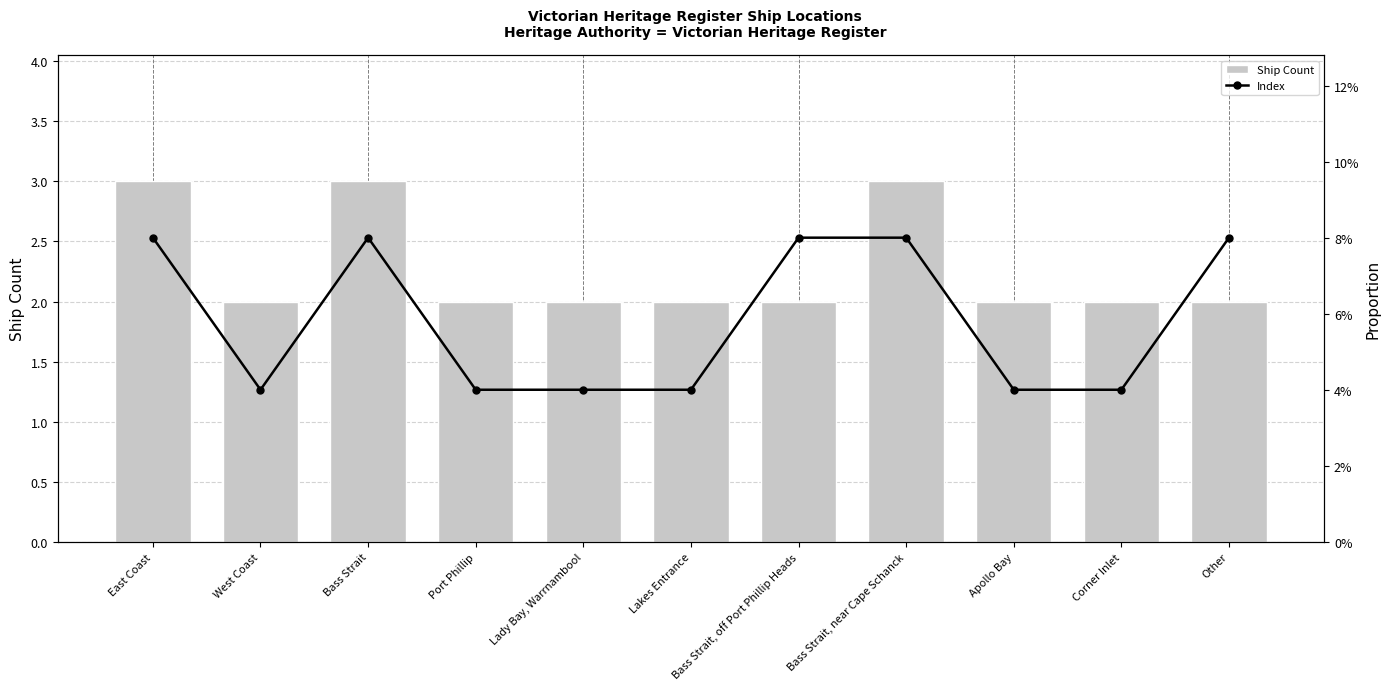

Reading left to right, what are all the values shown in this chart?

Ship Count: East Coast=3	West Coast=2	Bass Strait=3	Port Phillip=2	Lady Bay, Warrnambool=2	Lakes Entrance=2	Bass Strait, off Port Phillip Heads=2	Bass Strait, near Cape Schanck=3	Apollo Bay=2	Corner Inlet=2	Other=2
Index: East Coast=2	West Coast=1	Bass Strait=2	Port Phillip=1	Lady Bay, Warrnambool=1	Lakes Entrance=1	Bass Strait, off Port Phillip Heads=2	Bass Strait, near Cape Schanck=2	Apollo Bay=1	Corner Inlet=1	Other=2